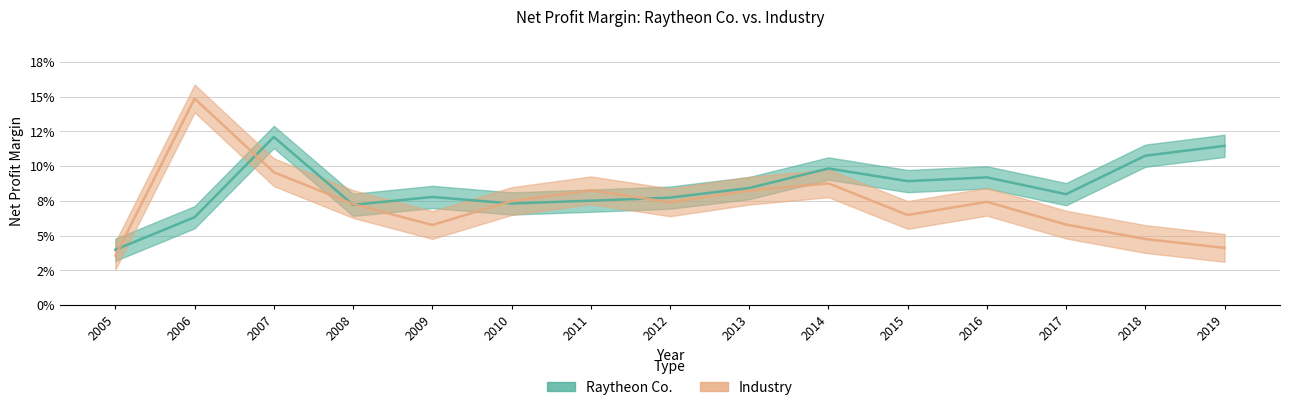

At which category is the sum across all series the highest?

2007